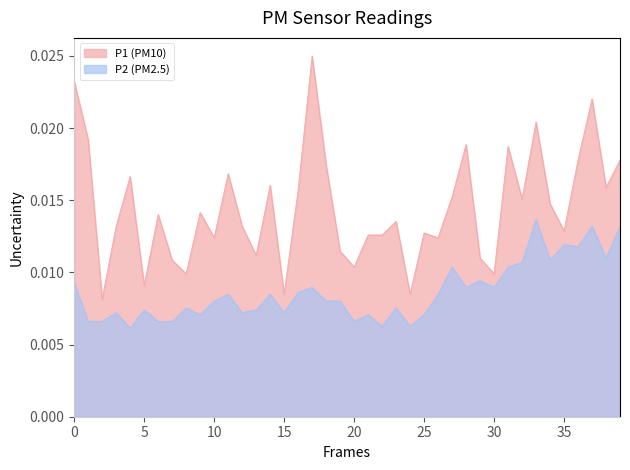

True or false: P1 and P2 intersect in this chart.

False